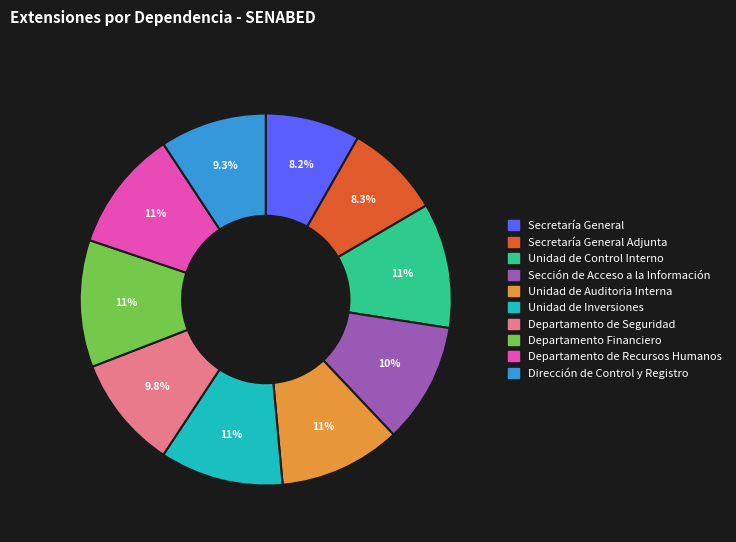

How many segments does this pie chart have?

10